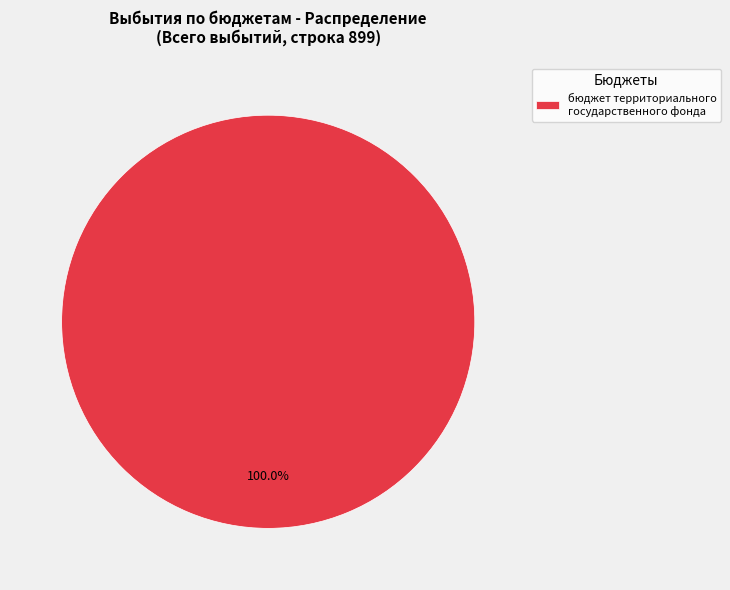

Rank the categories by value from lowest to highest.

бюджет территориального государственного фонда